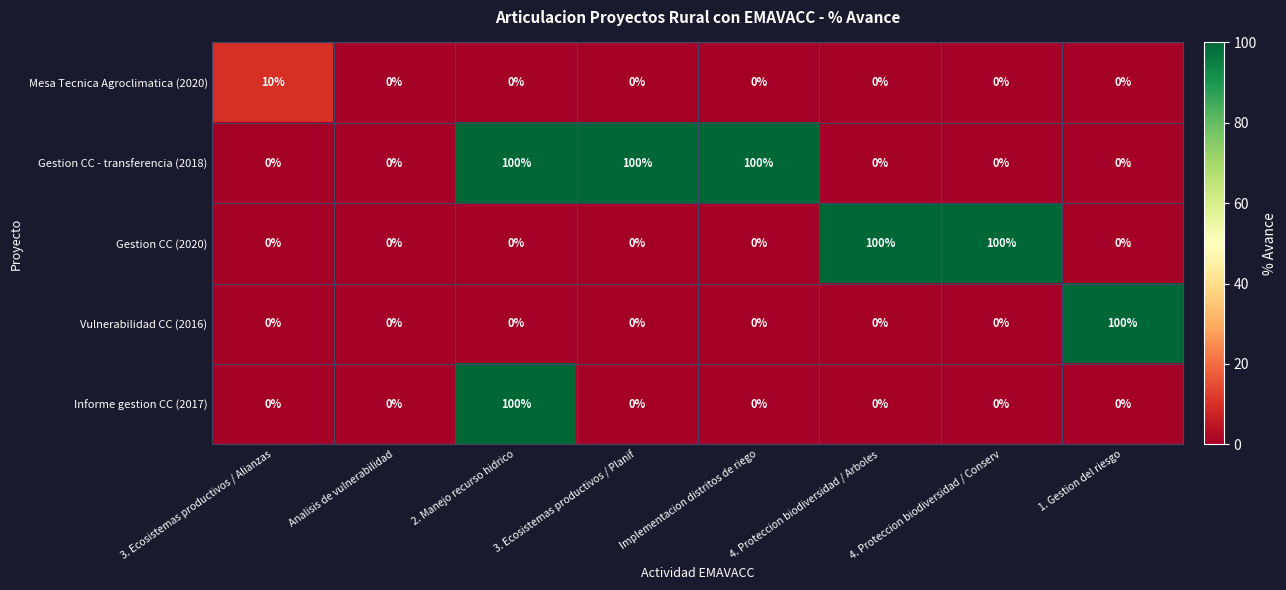

How many categories are shown in the chart?

8